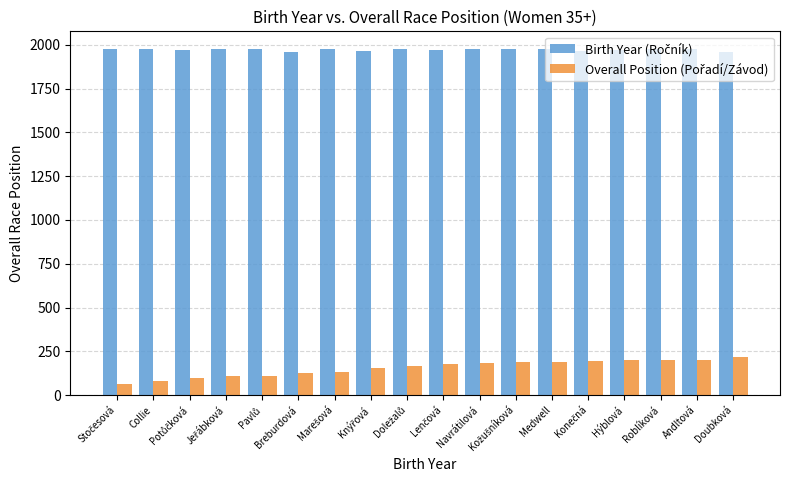

What is the maximum value shown in the chart?

1978